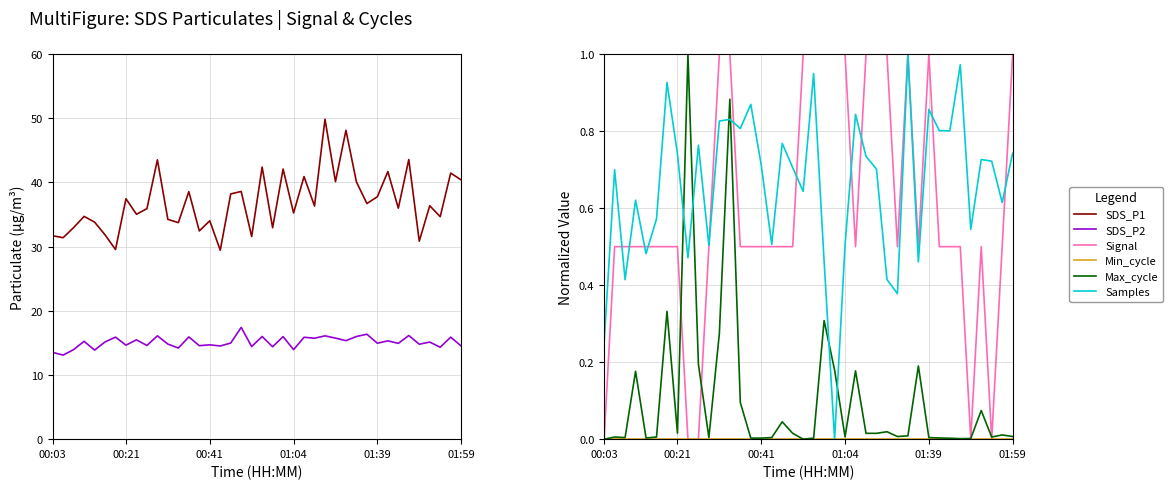

What is the value of the SDS_P1 point at the 33rd from the left?

41.7